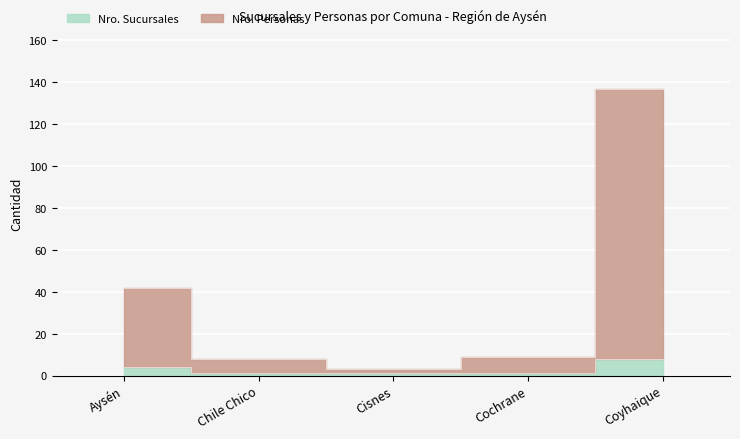

Where is Nro. Personas nearest to the value 70?

Aysén